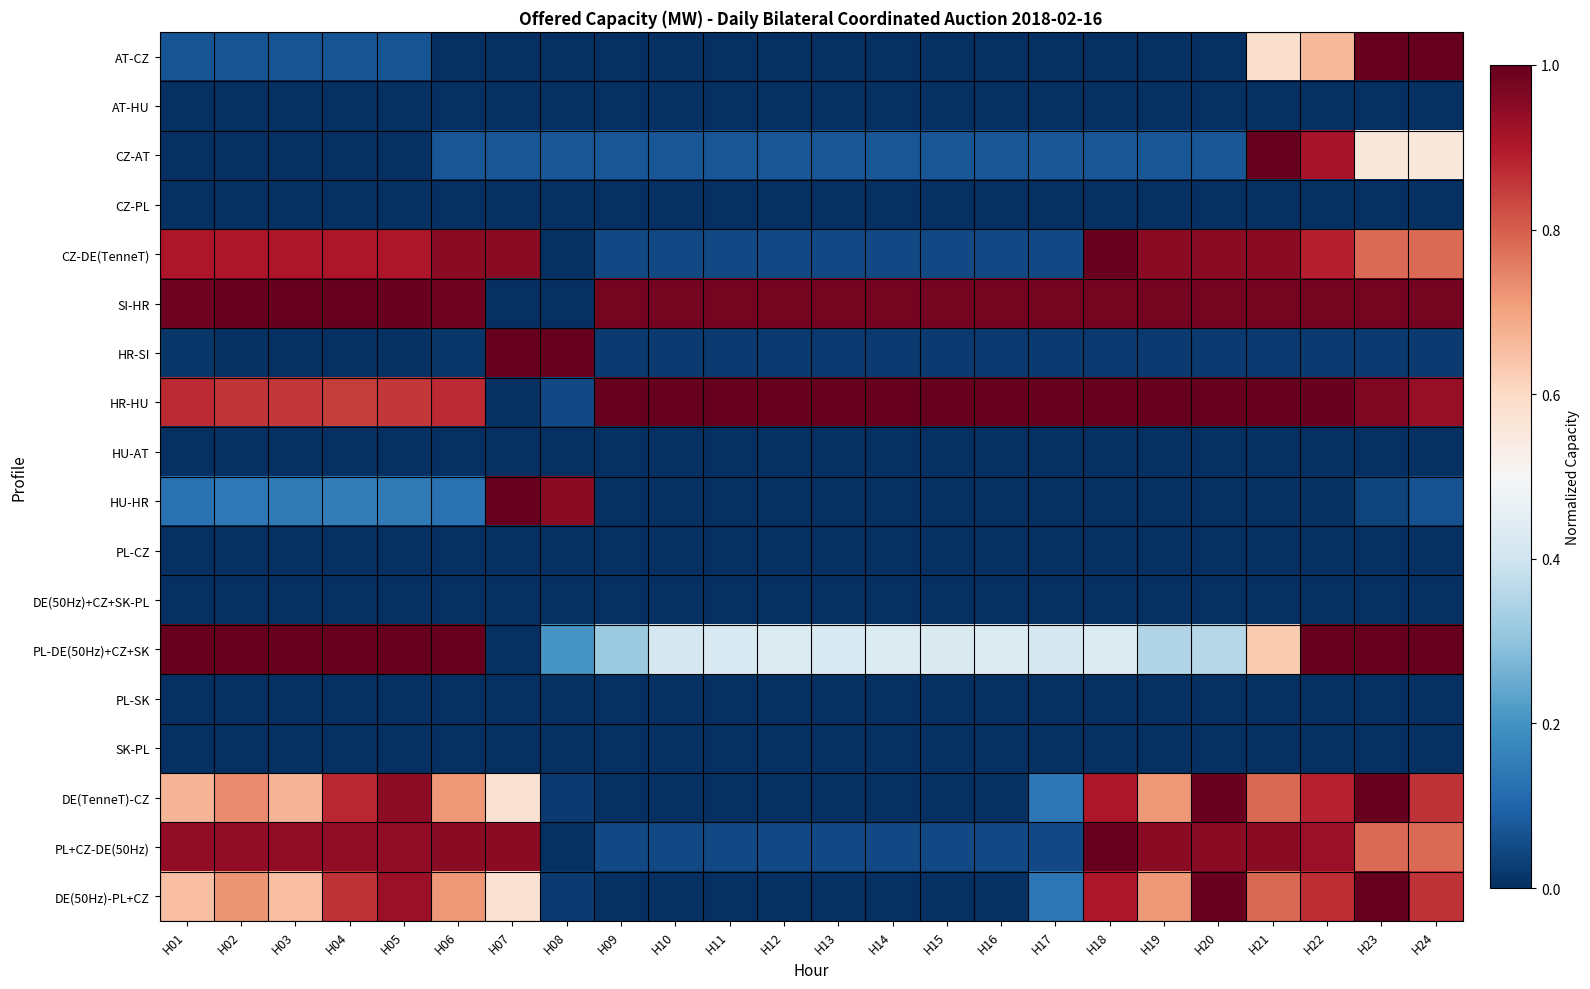

Reading left to right, transcribe all the data shown in this chart.

AT-CZ: H01=0.1	H02=0.1	H03=0.1	H04=0.1	H05=0.1	H06=0.0	H07=0.0	H08=0.0	H09=0.0	H10=0.0	H11=0.0	H12=0.0	H13=0.0	H14=0.0	H15=0.0	H16=0.0	H17=0.0	H18=0.0	H19=0.0	H20=0.0	H21=0.6	H22=0.7	H23=1.0	H24=1.0
AT-HU: H01=0.0	H02=0.0	H03=0.0	H04=0.0	H05=0.0	H06=0.0	H07=0.0	H08=0.0	H09=0.0	H10=0.0	H11=0.0	H12=0.0	H13=0.0	H14=0.0	H15=0.0	H16=0.0	H17=0.0	H18=0.0	H19=0.0	H20=0.0	H21=0.0	H22=0.0	H23=0.0	H24=0.0
CZ-AT: H01=0.0	H02=0.0	H03=0.0	H04=0.0	H05=0.0	H06=0.1	H07=0.1	H08=0.1	H09=0.1	H10=0.1	H11=0.1	H12=0.1	H13=0.1	H14=0.1	H15=0.1	H16=0.1	H17=0.1	H18=0.1	H19=0.1	H20=0.1	H21=1.0	H22=0.9	H23=0.6	H24=0.6
CZ-PL: H01=0.0	H02=0.0	H03=0.0	H04=0.0	H05=0.0	H06=0.0	H07=0.0	H08=0.0	H09=0.0	H10=0.0	H11=0.0	H12=0.0	H13=0.0	H14=0.0	H15=0.0	H16=0.0	H17=0.0	H18=0.0	H19=0.0	H20=0.0	H21=0.0	H22=0.0	H23=0.0	H24=0.0
CZ-DE(TenneT): H01=0.9	H02=0.9	H03=0.9	H04=0.9	H05=0.9	H06=1.0	H07=1.0	H08=0.0	H09=0.0	H10=0.0	H11=0.0	H12=0.0	H13=0.0	H14=0.0	H15=0.0	H16=0.0	H17=0.0	H18=1.0	H19=1.0	H20=1.0	H21=1.0	H22=0.9	H23=0.8	H24=0.8
SI-HR: H01=1.0	H02=1.0	H03=1.0	H04=1.0	H05=1.0	H06=1.0	H07=0.0	H08=0.0	H09=1.0	H10=1.0	H11=1.0	H12=1.0	H13=1.0	H14=1.0	H15=1.0	H16=1.0	H17=1.0	H18=1.0	H19=1.0	H20=1.0	H21=1.0	H22=1.0	H23=1.0	H24=1.0
HR-SI: H01=0.0	H02=0.0	H03=0.0	H04=0.0	H05=0.0	H06=0.0	H07=1.0	H08=1.0	H09=0.0	H10=0.0	H11=0.0	H12=0.0	H13=0.0	H14=0.0	H15=0.0	H16=0.0	H17=0.0	H18=0.0	H19=0.0	H20=0.0	H21=0.0	H22=0.0	H23=0.0	H24=0.0
HR-HU: H01=0.9	H02=0.9	H03=0.9	H04=0.8	H05=0.9	H06=0.9	H07=0.0	H08=0.0	H09=1.0	H10=1.0	H11=1.0	H12=1.0	H13=1.0	H14=1.0	H15=1.0	H16=1.0	H17=1.0	H18=1.0	H19=1.0	H20=1.0	H21=1.0	H22=1.0	H23=1.0	H24=0.9
HU-AT: H01=0.0	H02=0.0	H03=0.0	H04=0.0	H05=0.0	H06=0.0	H07=0.0	H08=0.0	H09=0.0	H10=0.0	H11=0.0	H12=0.0	H13=0.0	H14=0.0	H15=0.0	H16=0.0	H17=0.0	H18=0.0	H19=0.0	H20=0.0	H21=0.0	H22=0.0	H23=0.0	H24=0.0
HU-HR: H01=0.1	H02=0.1	H03=0.1	H04=0.2	H05=0.1	H06=0.1	H07=1.0	H08=1.0	H09=0.0	H10=0.0	H11=0.0	H12=0.0	H13=0.0	H14=0.0	H15=0.0	H16=0.0	H17=0.0	H18=0.0	H19=0.0	H20=0.0	H21=0.0	H22=0.0	H23=0.0	H24=0.1
PL-CZ: H01=0.0	H02=0.0	H03=0.0	H04=0.0	H05=0.0	H06=0.0	H07=0.0	H08=0.0	H09=0.0	H10=0.0	H11=0.0	H12=0.0	H13=0.0	H14=0.0	H15=0.0	H16=0.0	H17=0.0	H18=0.0	H19=0.0	H20=0.0	H21=0.0	H22=0.0	H23=0.0	H24=0.0
DE(50Hz)+CZ+SK-PL: H01=0.0	H02=0.0	H03=0.0	H04=0.0	H05=0.0	H06=0.0	H07=0.0	H08=0.0	H09=0.0	H10=0.0	H11=0.0	H12=0.0	H13=0.0	H14=0.0	H15=0.0	H16=0.0	H17=0.0	H18=0.0	H19=0.0	H20=0.0	H21=0.0	H22=0.0	H23=0.0	H24=0.0
PL-DE(50Hz)+CZ+SK: H01=1.0	H02=1.0	H03=1.0	H04=1.0	H05=1.0	H06=1.0	H07=0.0	H08=0.2	H09=0.3	H10=0.4	H11=0.4	H12=0.4	H13=0.4	H14=0.4	H15=0.4	H16=0.4	H17=0.4	H18=0.4	H19=0.4	H20=0.4	H21=0.6	H22=1.0	H23=1.0	H24=1.0
PL-SK: H01=0.0	H02=0.0	H03=0.0	H04=0.0	H05=0.0	H06=0.0	H07=0.0	H08=0.0	H09=0.0	H10=0.0	H11=0.0	H12=0.0	H13=0.0	H14=0.0	H15=0.0	H16=0.0	H17=0.0	H18=0.0	H19=0.0	H20=0.0	H21=0.0	H22=0.0	H23=0.0	H24=0.0
SK-PL: H01=0.0	H02=0.0	H03=0.0	H04=0.0	H05=0.0	H06=0.0	H07=0.0	H08=0.0	H09=0.0	H10=0.0	H11=0.0	H12=0.0	H13=0.0	H14=0.0	H15=0.0	H16=0.0	H17=0.0	H18=0.0	H19=0.0	H20=0.0	H21=0.0	H22=0.0	H23=0.0	H24=0.0
DE(TenneT)-CZ: H01=0.7	H02=0.7	H03=0.7	H04=0.9	H05=0.9	H06=0.7	H07=0.6	H08=0.0	H09=0.0	H10=0.0	H11=0.0	H12=0.0	H13=0.0	H14=0.0	H15=0.0	H16=0.0	H17=0.1	H18=0.9	H19=0.7	H20=1.0	H21=0.8	H22=0.9	H23=1.0	H24=0.9
PL+CZ-DE(50Hz): H01=0.9	H02=0.9	H03=0.9	H04=0.9	H05=0.9	H06=1.0	H07=1.0	H08=0.0	H09=0.0	H10=0.0	H11=0.0	H12=0.0	H13=0.0	H14=0.0	H15=0.0	H16=0.0	H17=0.0	H18=1.0	H19=1.0	H20=1.0	H21=1.0	H22=0.9	H23=0.8	H24=0.8
DE(50Hz)-PL+CZ: H01=0.7	H02=0.7	H03=0.7	H04=0.9	H05=0.9	H06=0.7	H07=0.6	H08=0.0	H09=0.0	H10=0.0	H11=0.0	H12=0.0	H13=0.0	H14=0.0	H15=0.0	H16=0.0	H17=0.1	H18=0.9	H19=0.7	H20=1.0	H21=0.8	H22=0.9	H23=1.0	H24=0.9